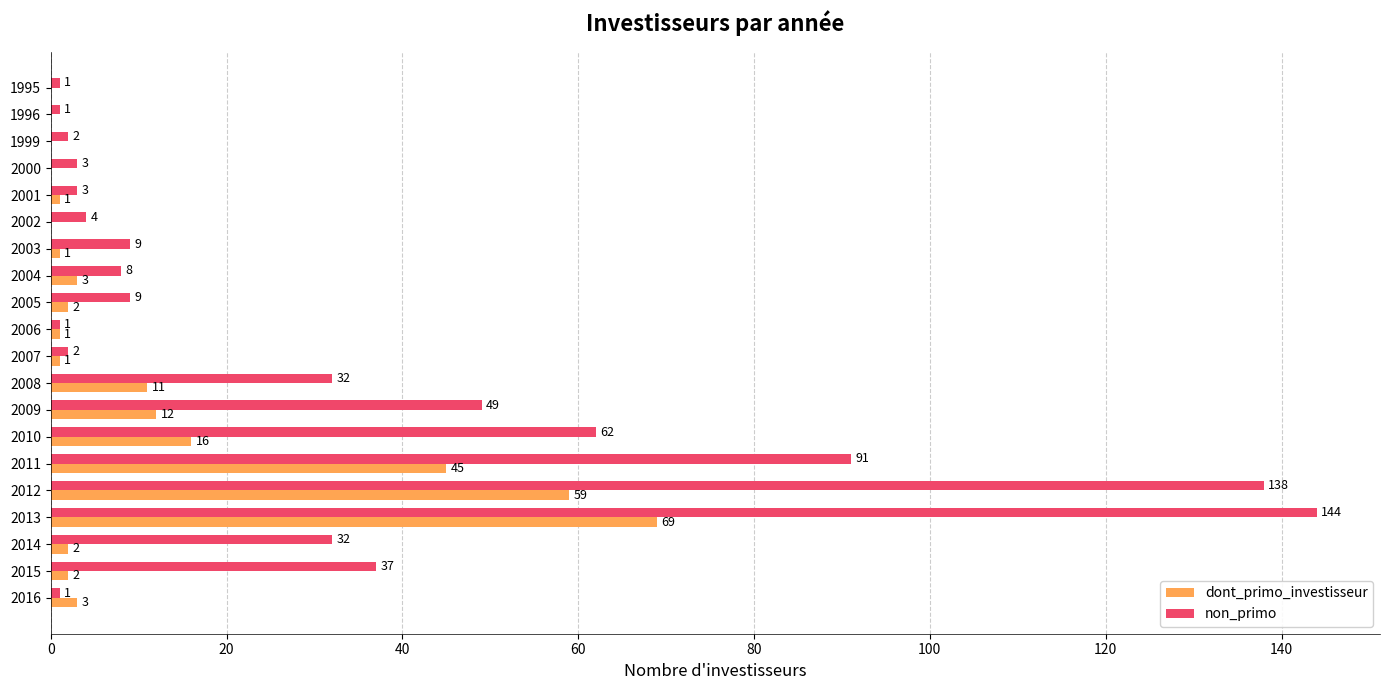

How many series are shown in this chart?

2